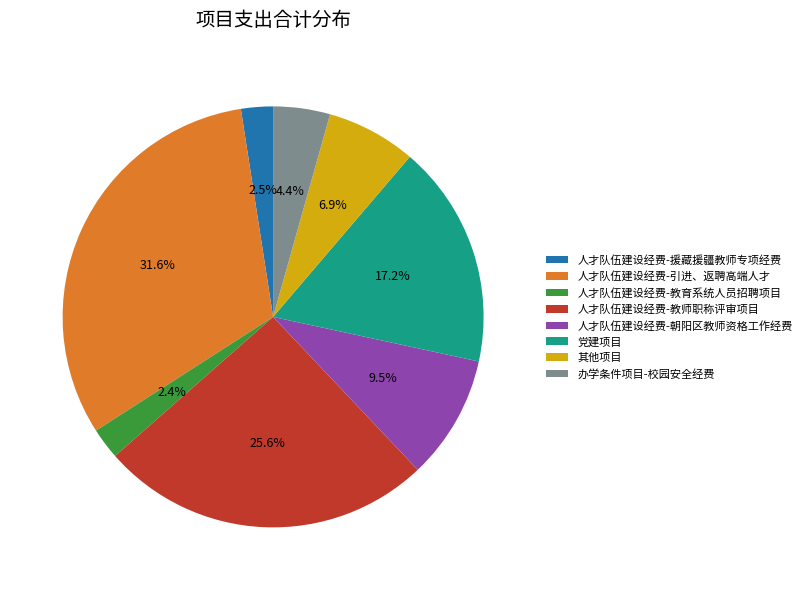

Which has a higher value, 人才队伍建设经费-教师职称评审项目 or 党建项目?

人才队伍建设经费-教师职称评审项目